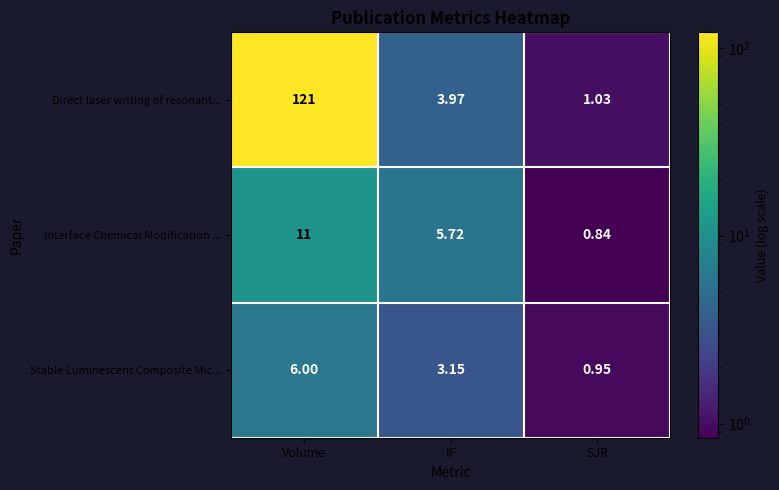

List the series in order of their peak value, highest first.

Direct laser writing of resonant..., Interface Chemical Modification ..., Stable Luminescent Composite Mic...